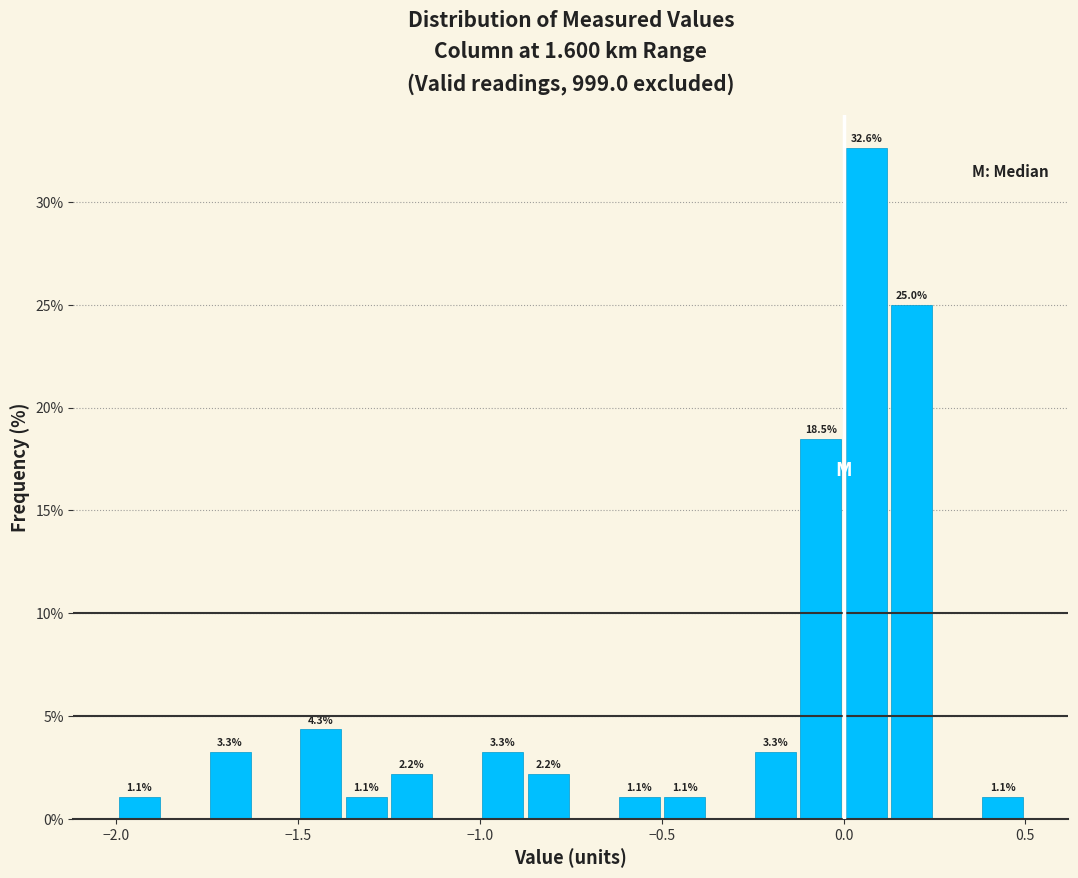

Read against the x-axis, roughly where is the centre of the tallest bar?

0.05